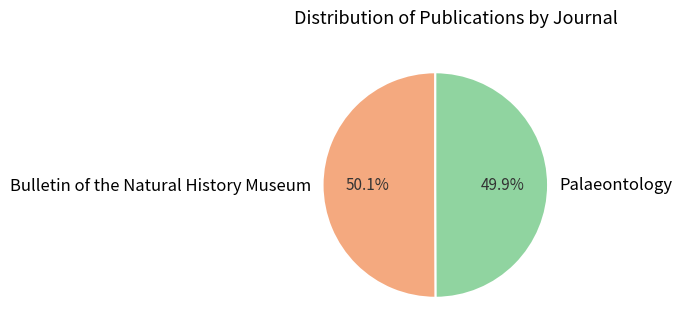

What percentage is NOT represented by Palaeontology?

50.1%